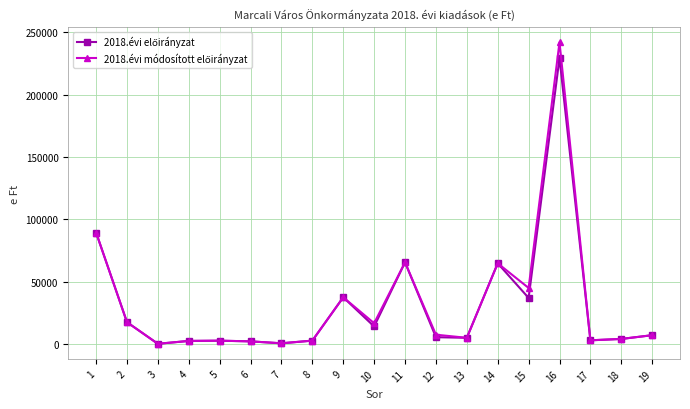

At which category is the sum across all series the highest?

16